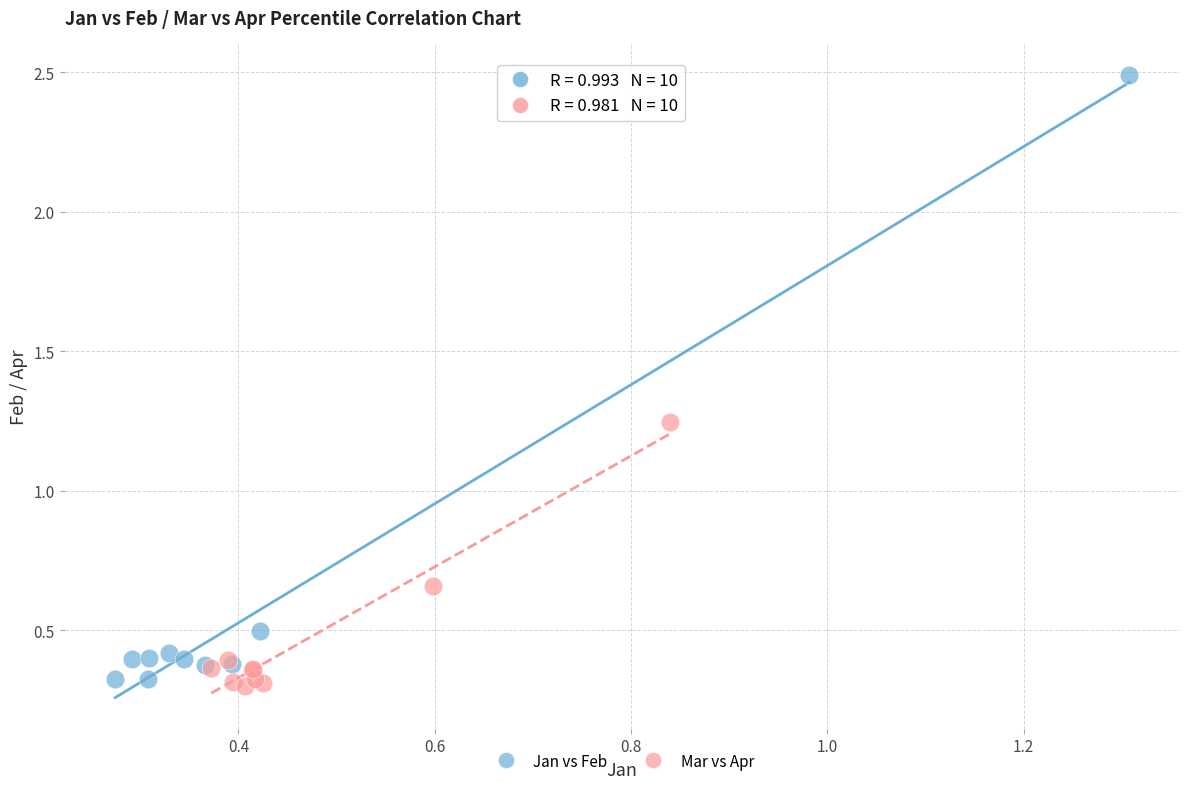

Which series contains the highest Y value?

Jan vs Feb